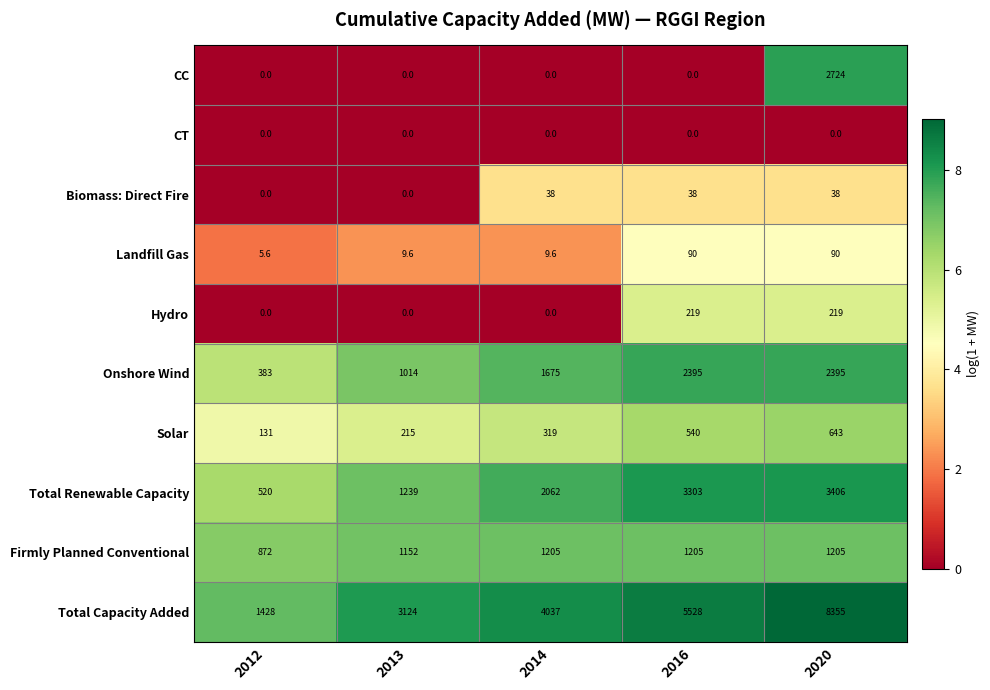

Which series has the largest range (max minus min)?

Total Capacity Added